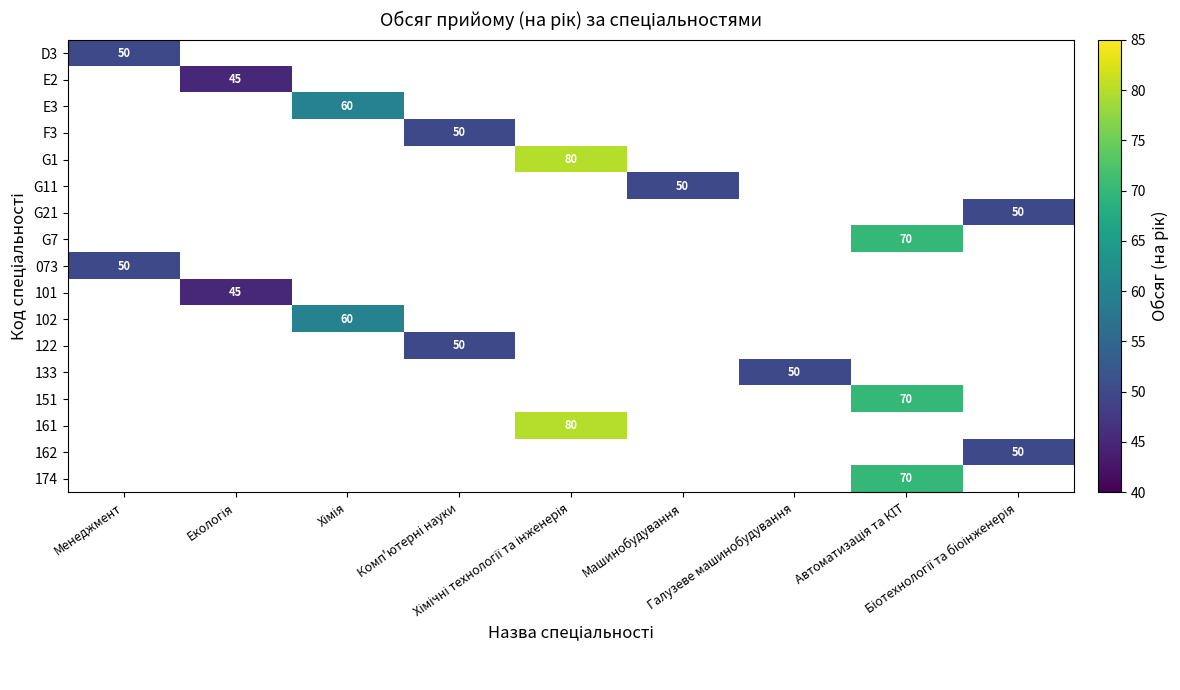

Which category has the highest value across all series?

Хімічні технології та інженерія